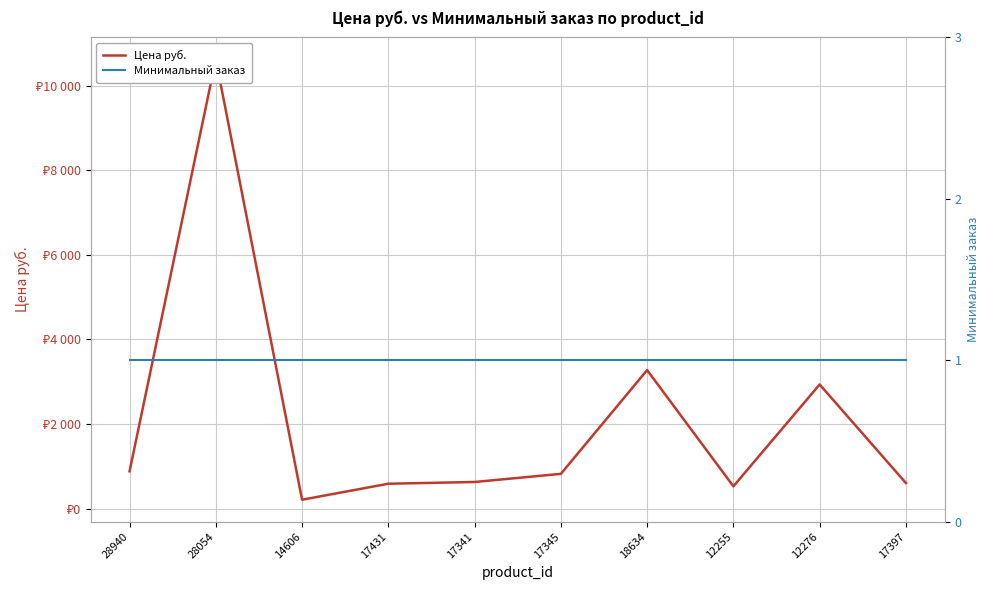

Which series has the widest spread of Y values?

Цена руб.